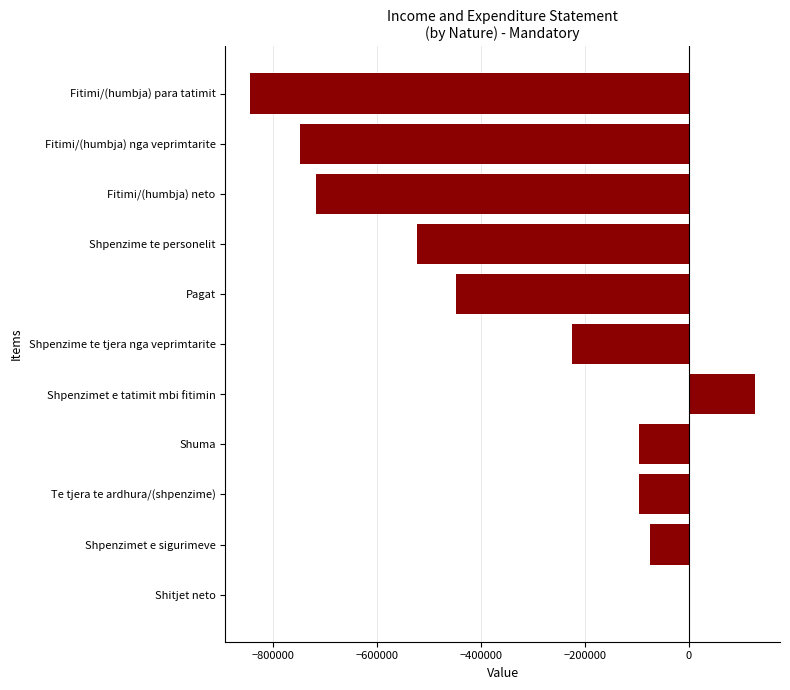

Which has a higher value, Fitimi/(humbja) para tatimit or Shuma?

Shuma